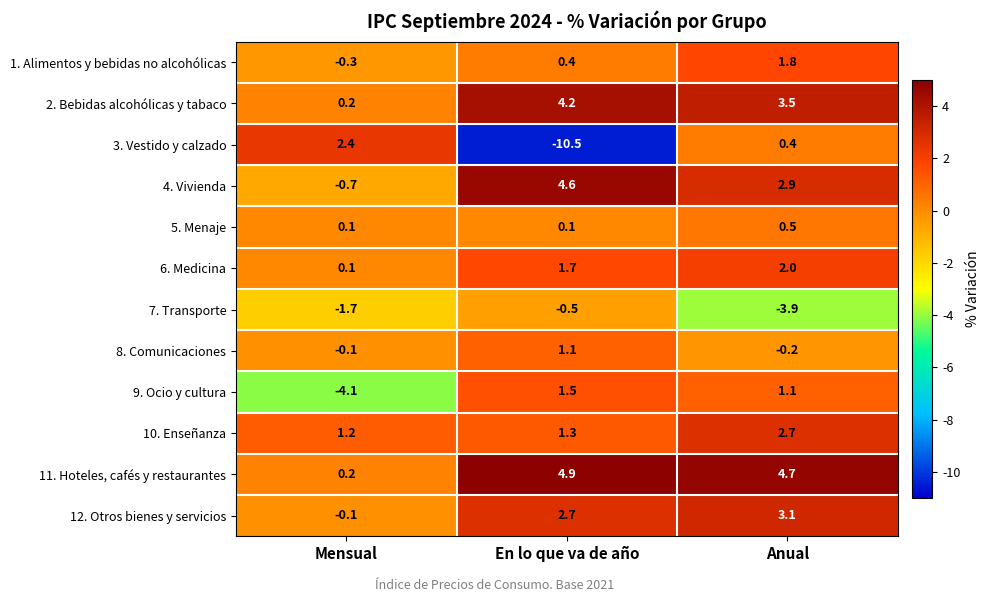

The value of 3. Vestido y calzado at Mensual is 2.4. True or false?

True